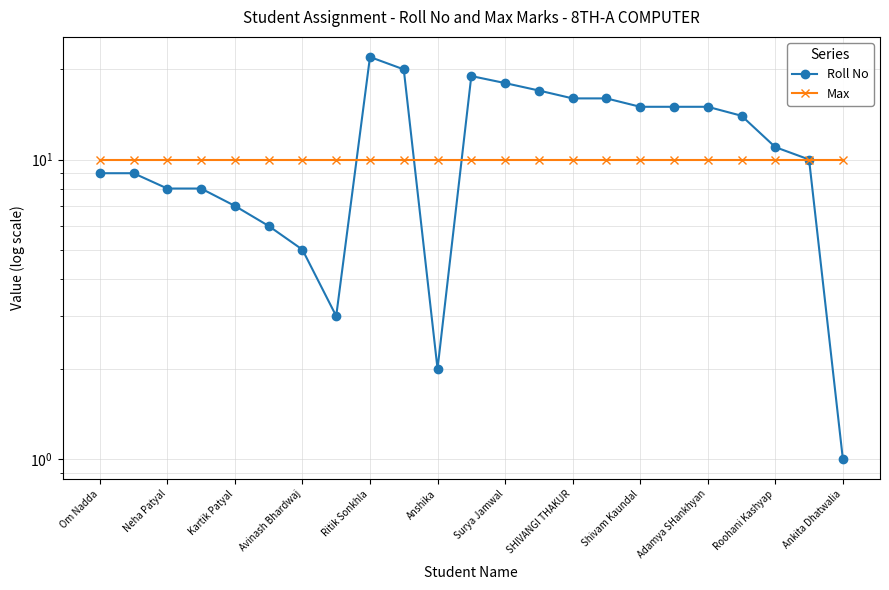

What is the spread (max minus min) of values at Adamya SHankhyan?

5